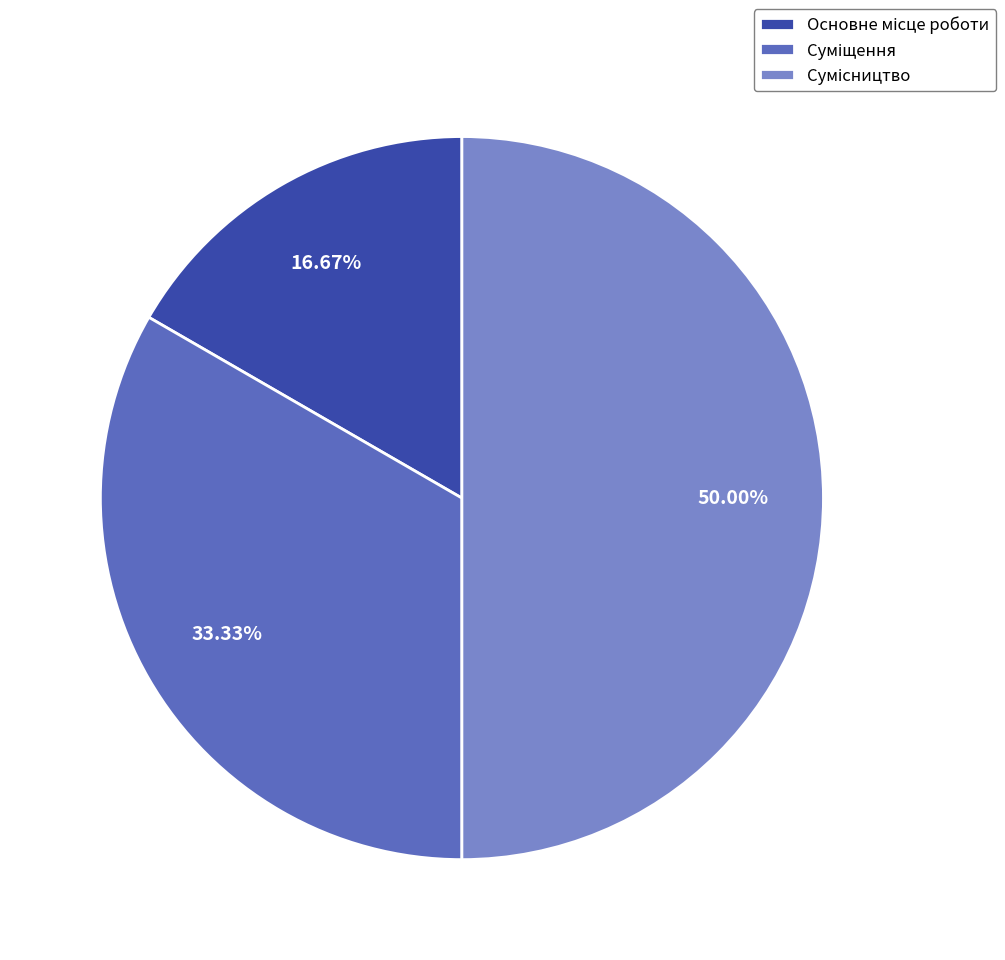

How many slices are in this pie chart?

3